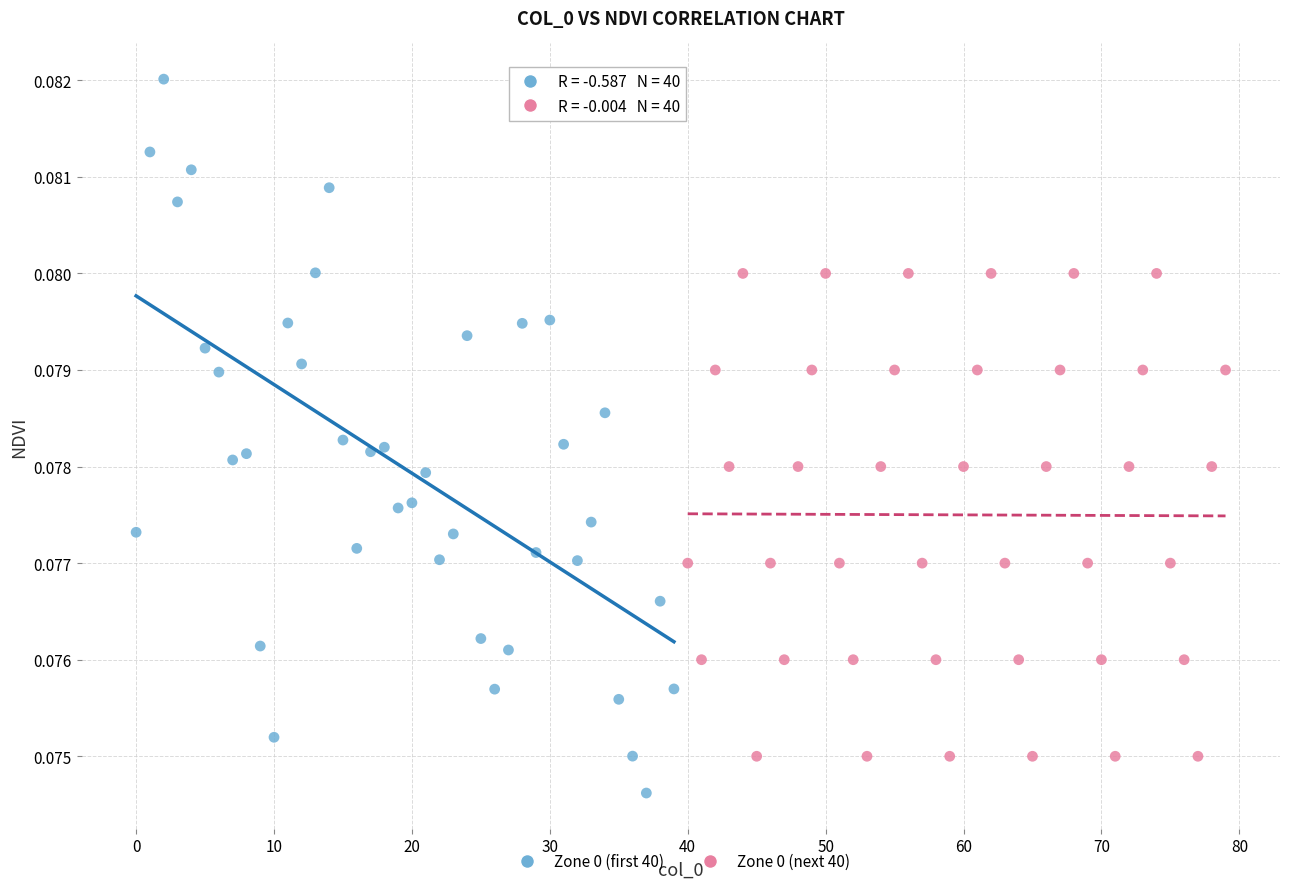

Which series has the largest Y range (max minus min)?

Zone 0 (first 40)